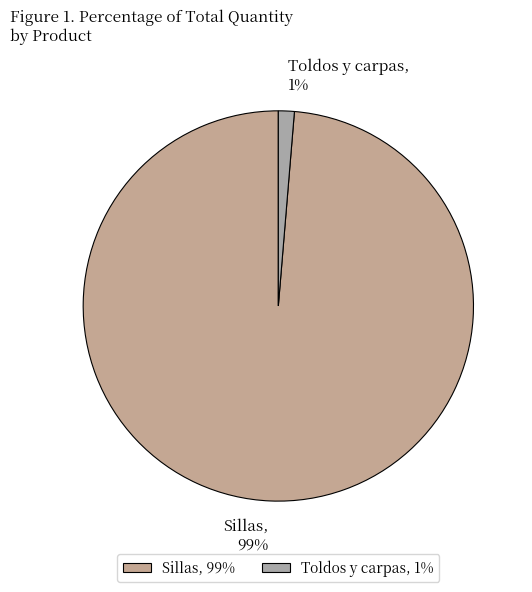

True or false: Toldos y carpas accounts for 11% of the total.

False